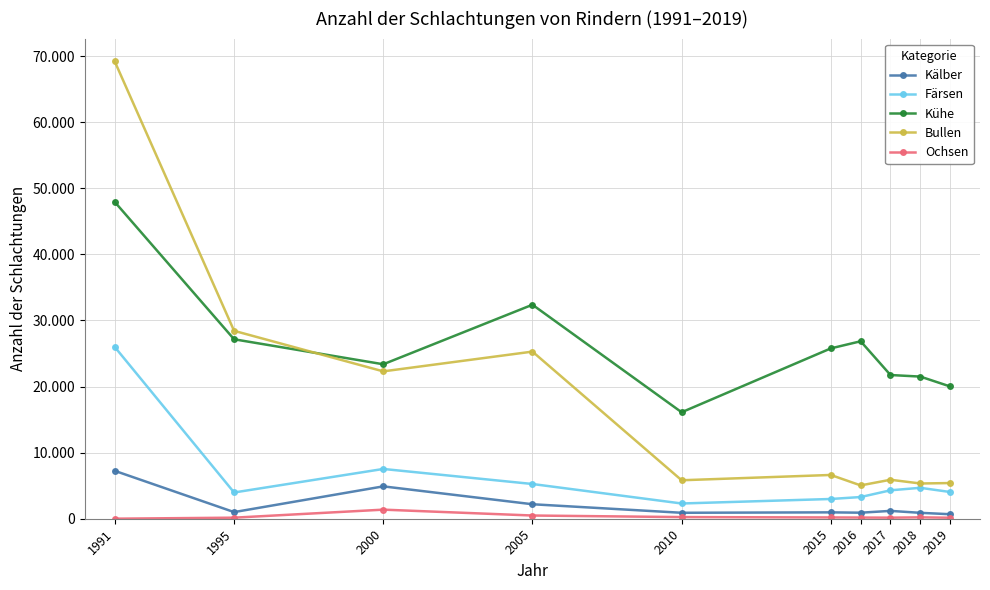

Is this an area chart (filled region under the line)?

No